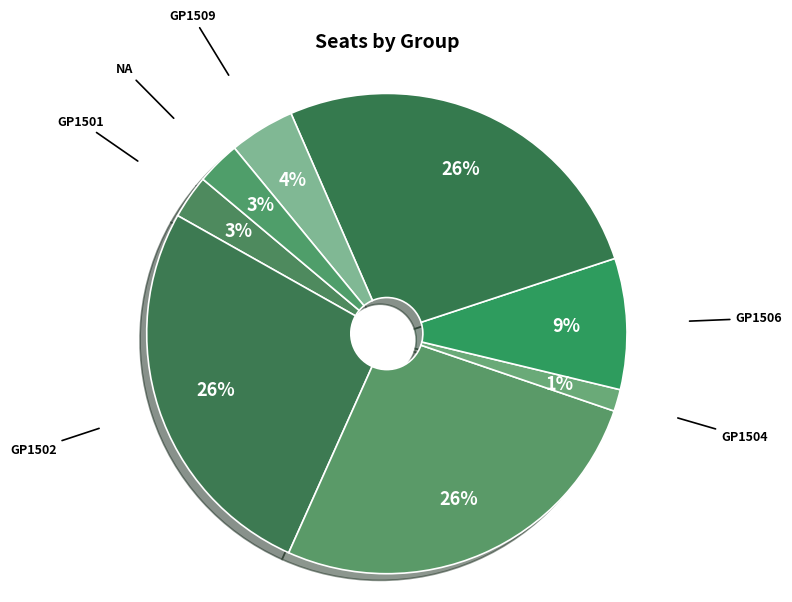

Do GP1506 and GP1502 together represent more than half of the pie?

No